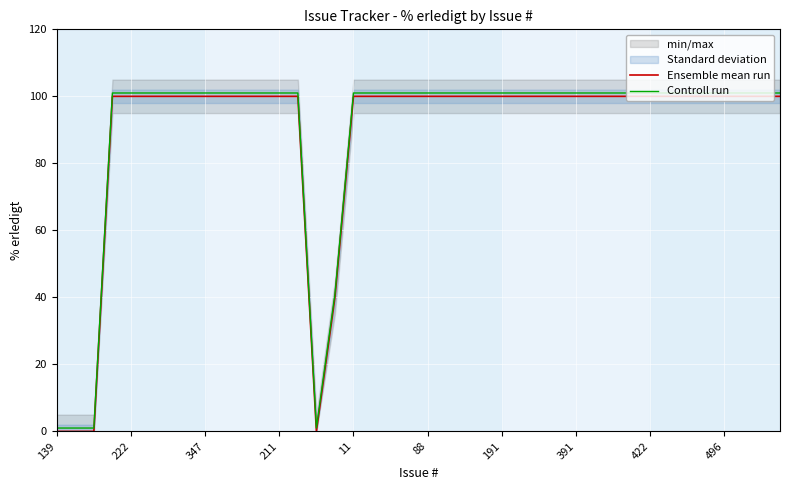

True or false: Controll run and Ensemble mean run intersect in this chart.

False